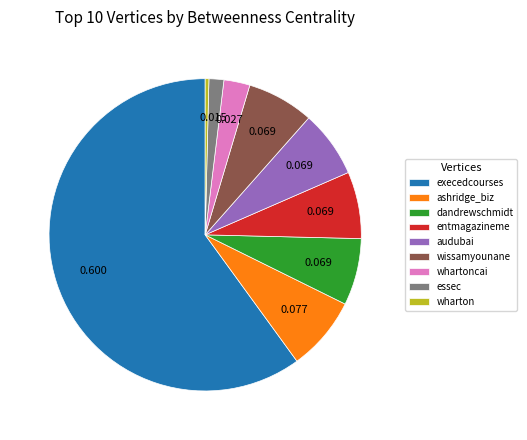

How many slices are in this pie chart?

9